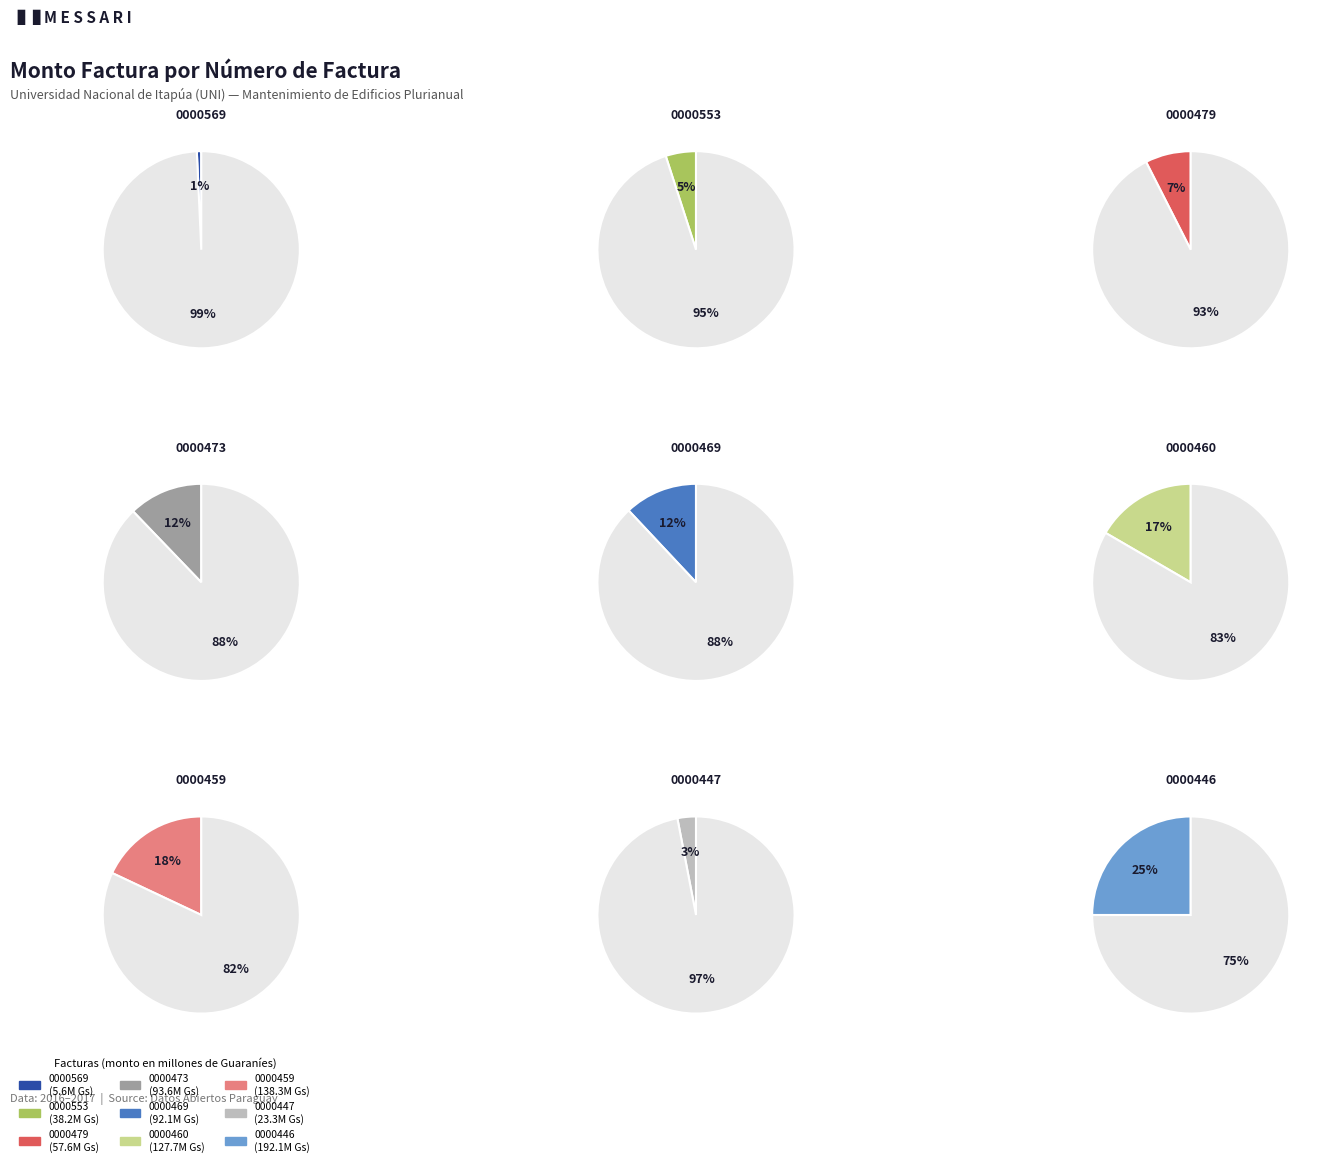

Do 001-001-0000479 and 001-001-0000553 together represent more than half of the pie?

No